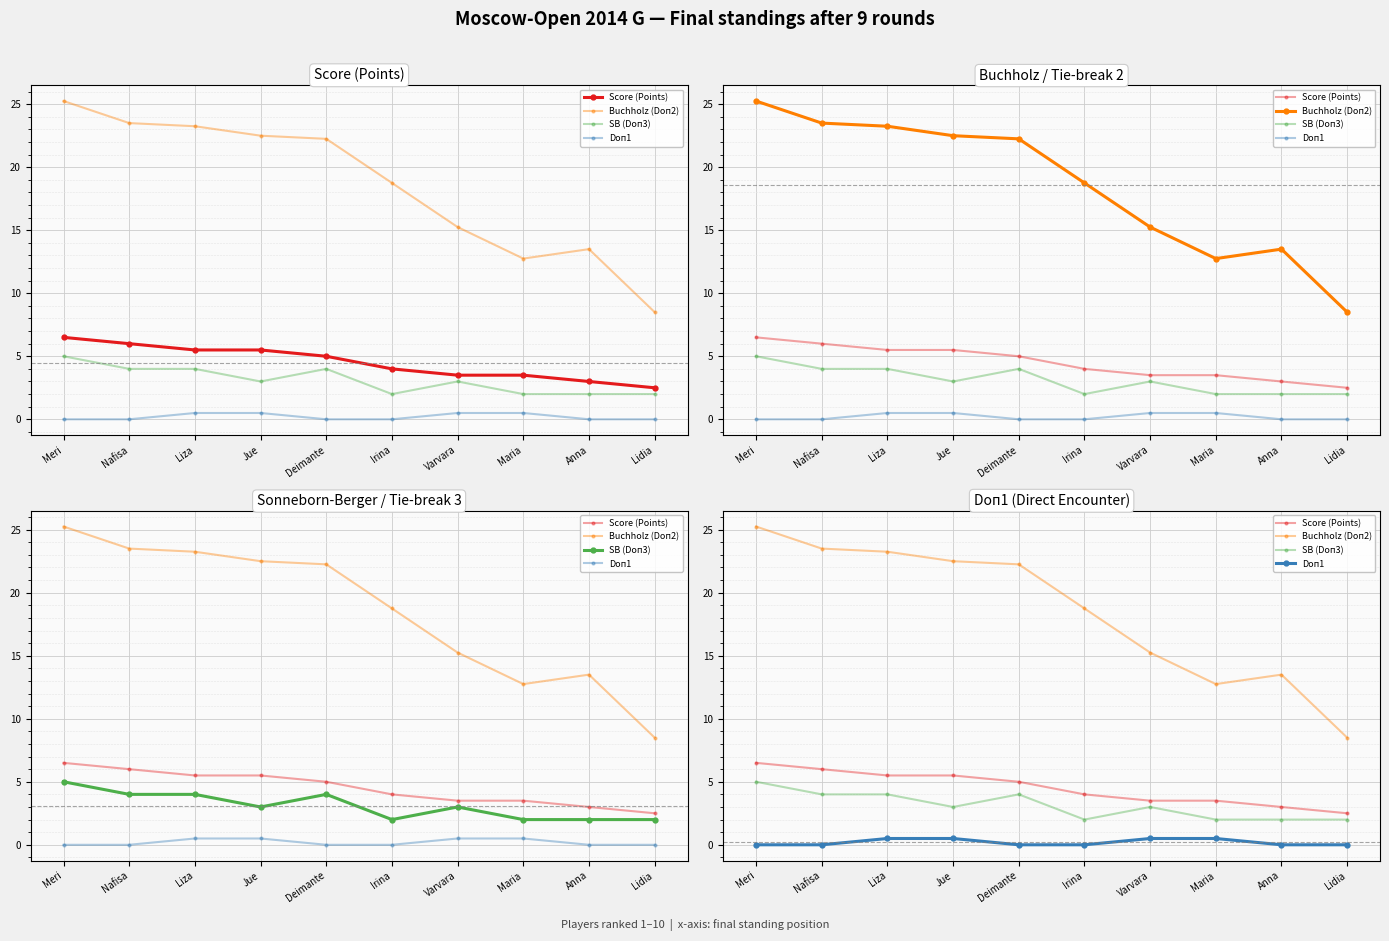

At which category is the sum across all series the highest?

Meri